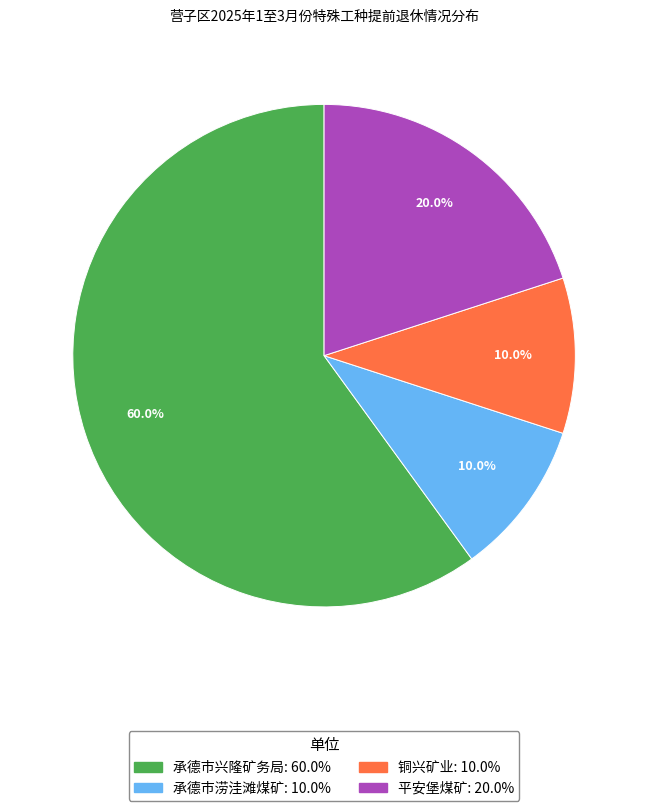

To the nearest percent, what is the average slice percentage?

25%